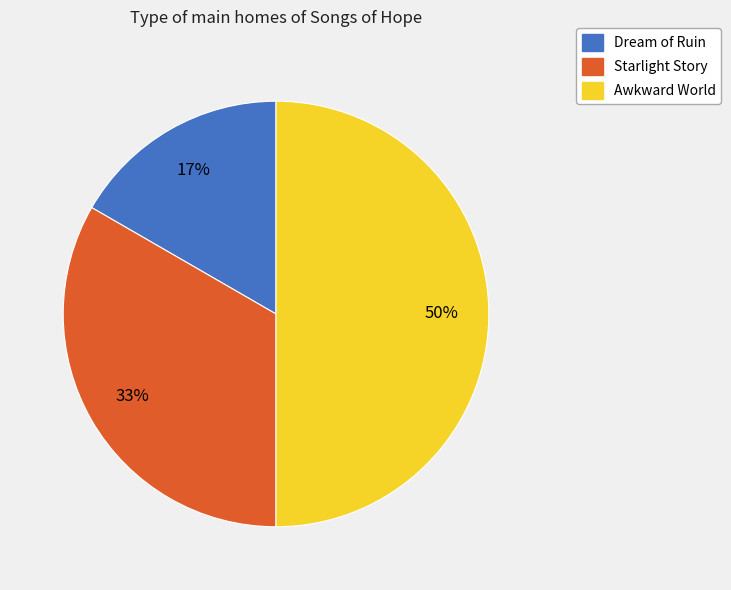

Is it true that Awkward World is 40% of the pie?

False